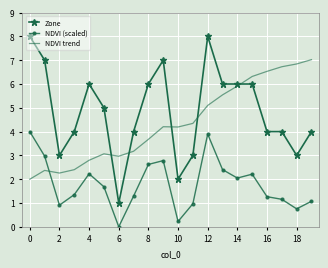

How many Zone values are between 4 and 6?

11